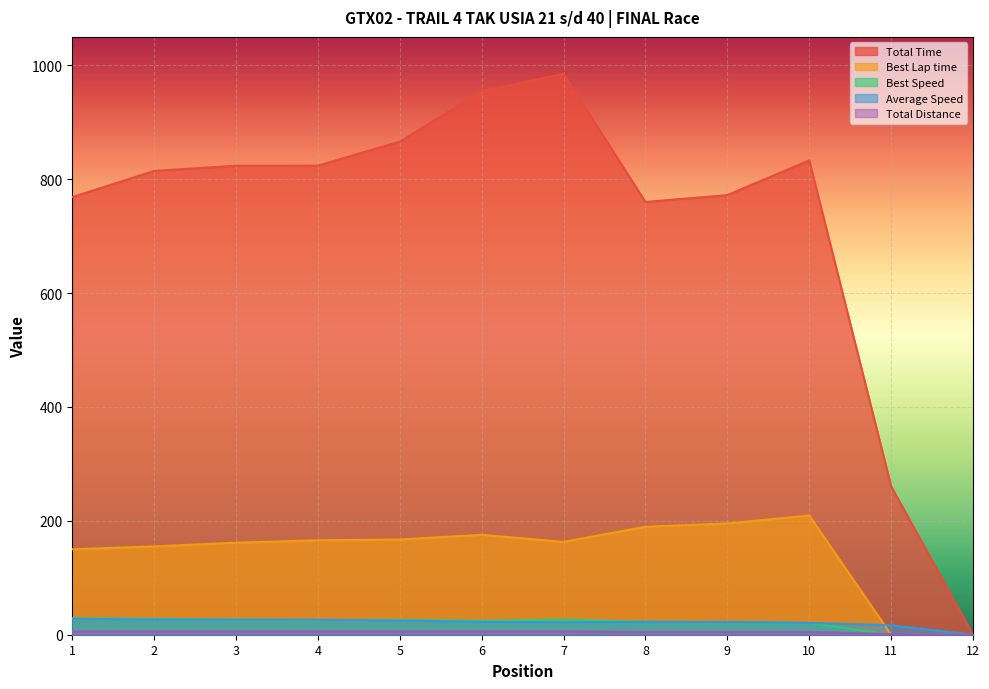

What are all the series names shown in the legend?

Total Time, Best Lap time, Best Speed, Average Speed, Total Distance